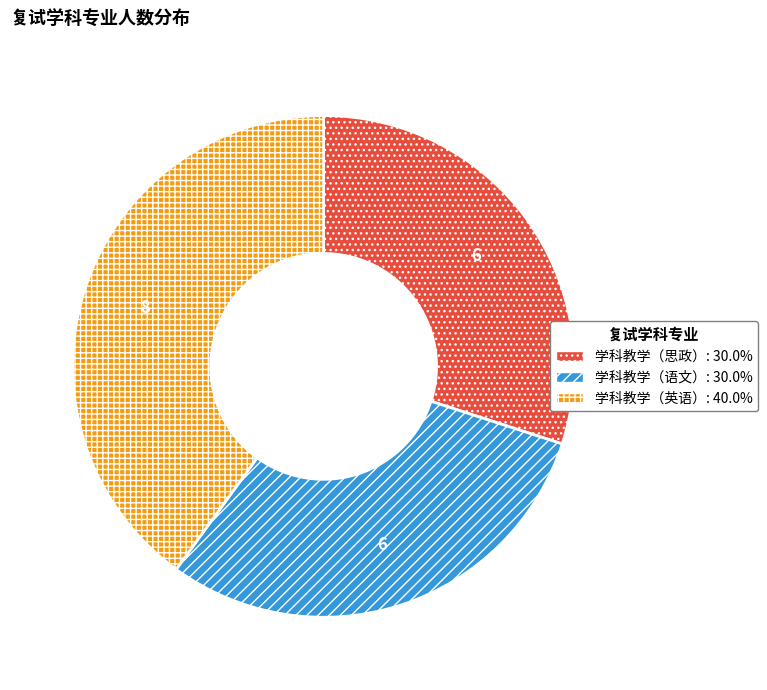

What is the largest slice in the pie chart?

学科教学（英语）